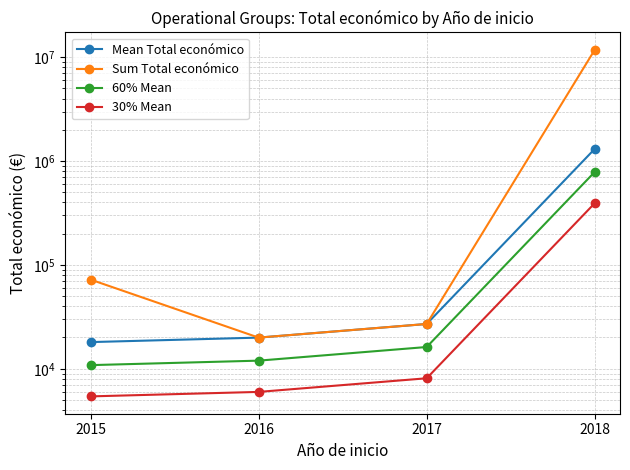

True or false: Mean Total económico has more than 0 interior local peaks.

False